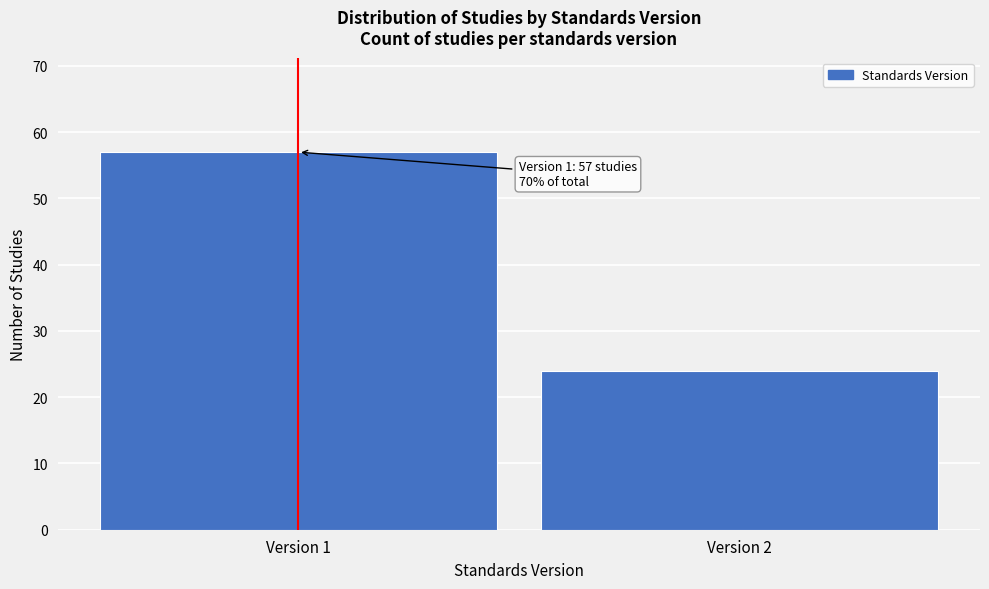

Reading right to left, what are all the values shown in this chart?

Version 2=24	Version 1=57